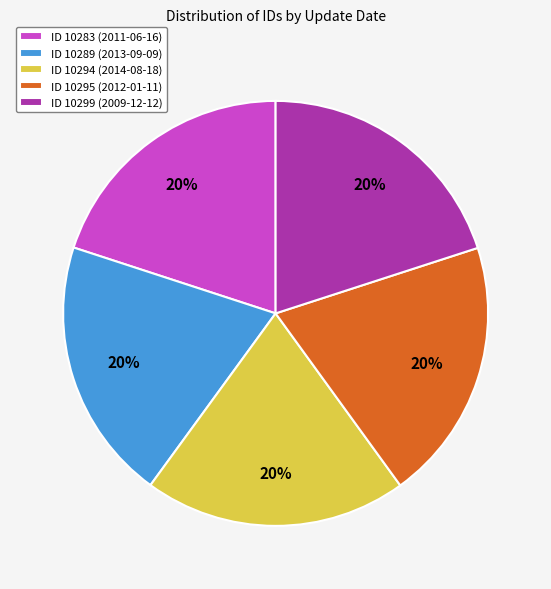

Count the number of slices in the pie.

5